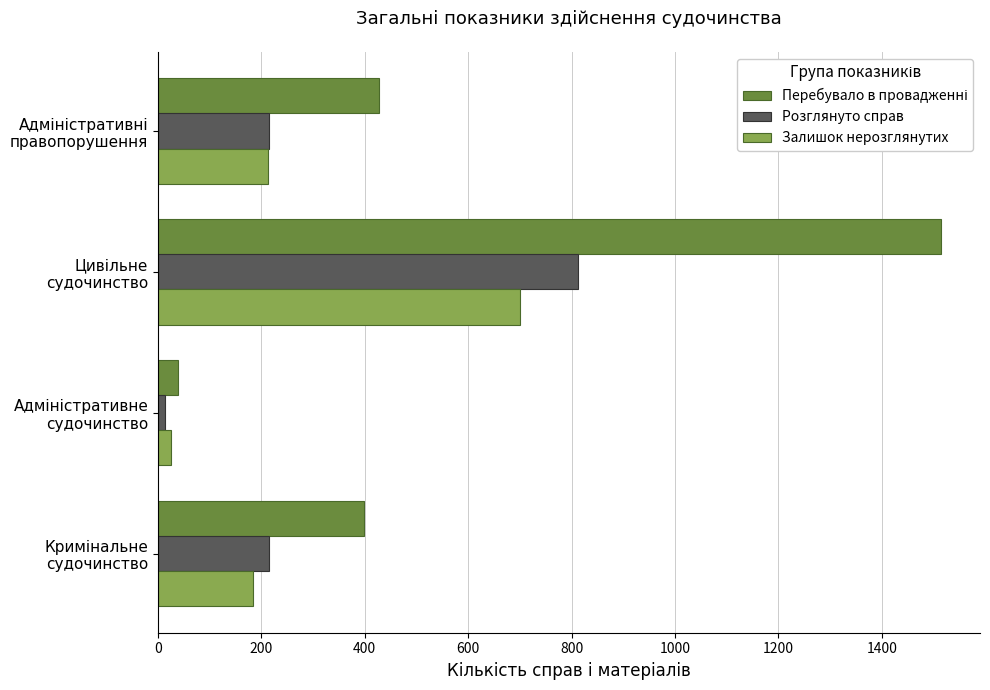

At how many categories does at least one series exceed 926?

1